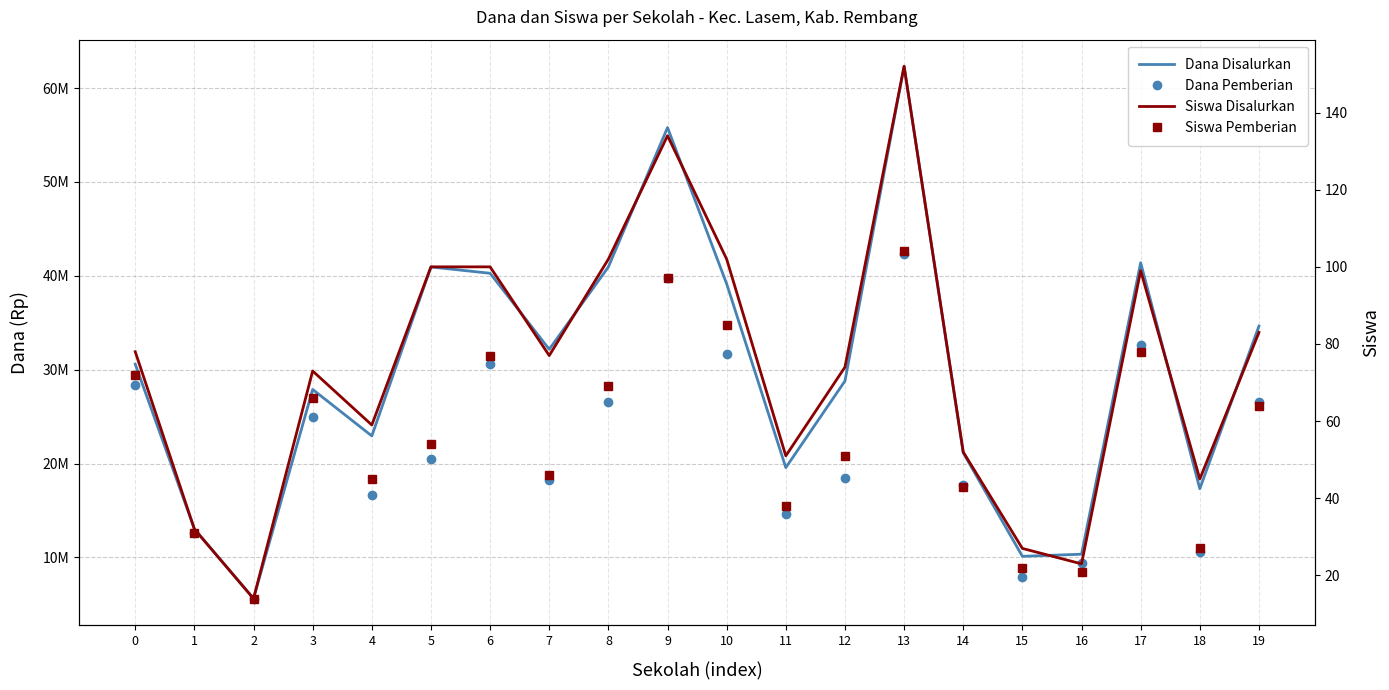

True or false: Siswa Disalurkan and Dana Disalurkan intersect in this chart.

False